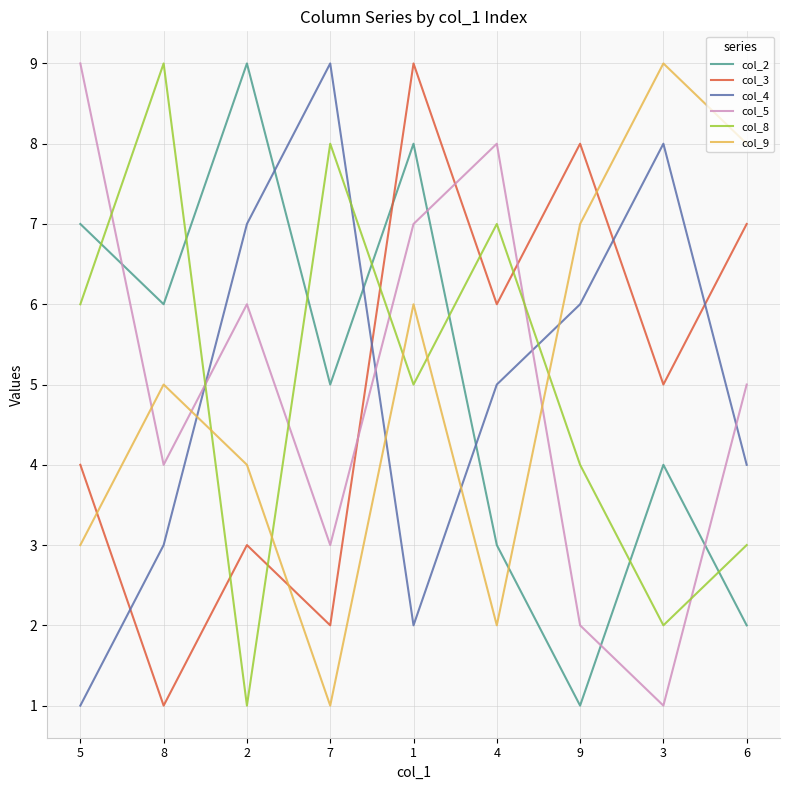

List the labels in order of col_3 value, smallest first.

8, 7, 2, 5, 3, 4, 6, 9, 1